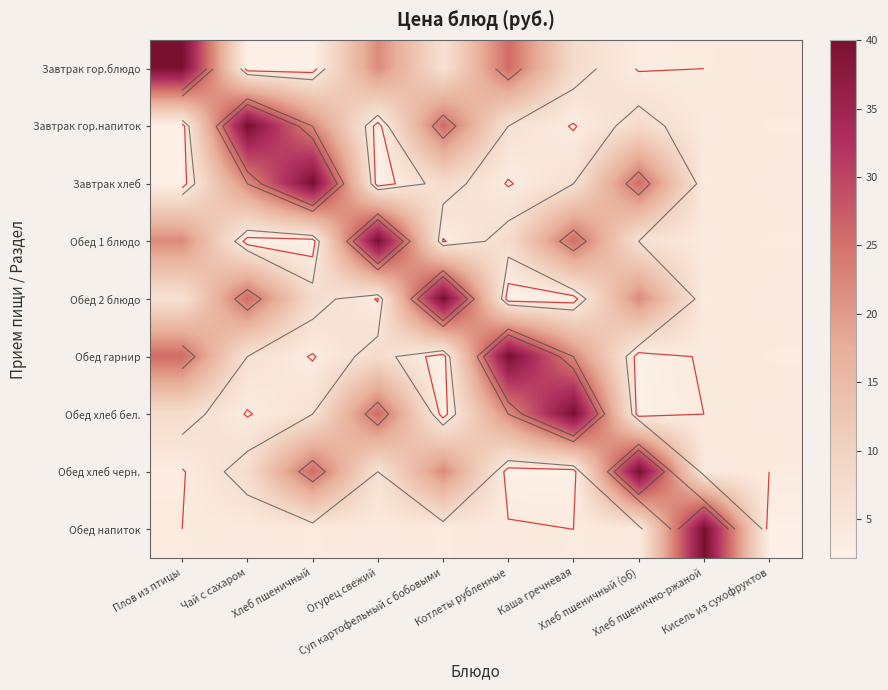

What is the total value across all series at Каша гречневая?

112.5